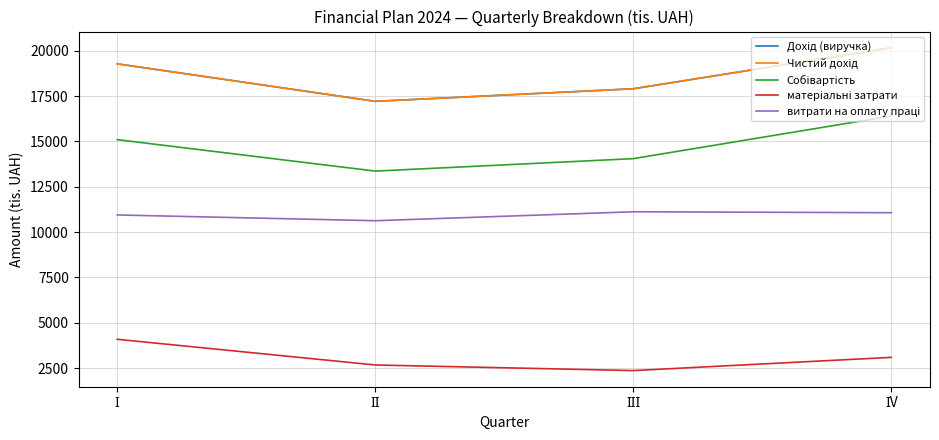

True or false: Чистий дохід and матеріальні затрати intersect in this chart.

False